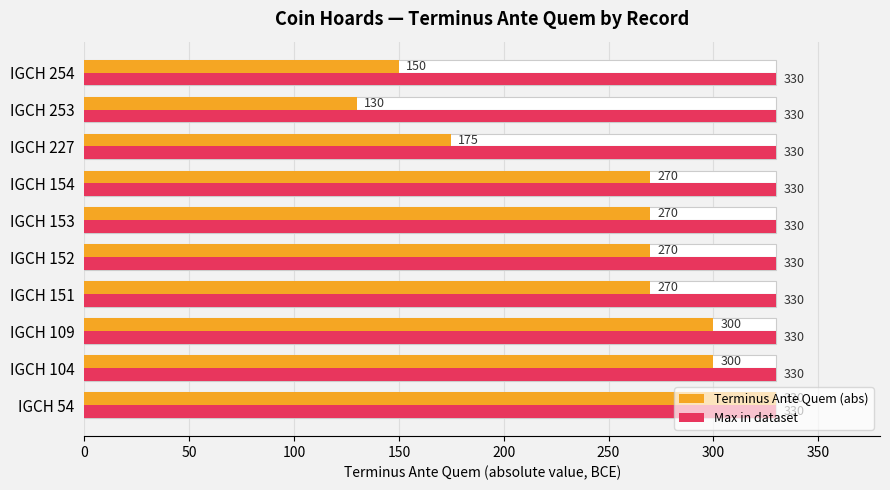

What is the label of the 7th bar from the right?

150